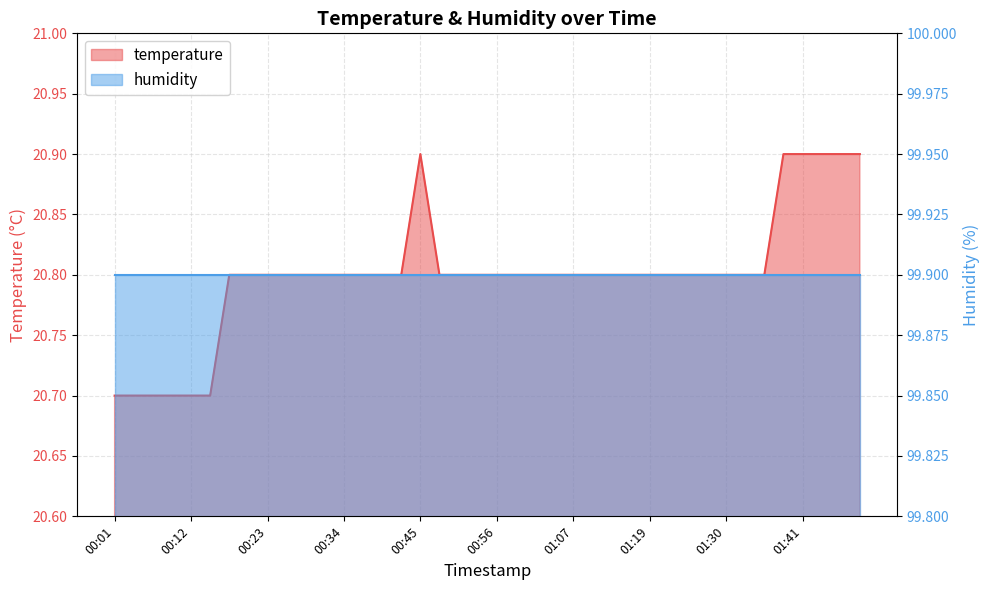

Between 01:38 and 01:49, which is larger?

01:38